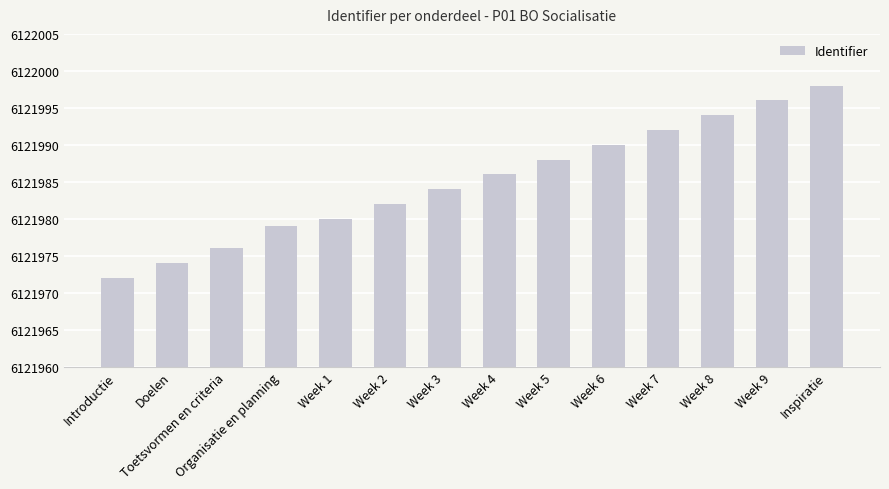

What is the ratio of the value at Introductie to the value at Organisatie en planning?

1.0